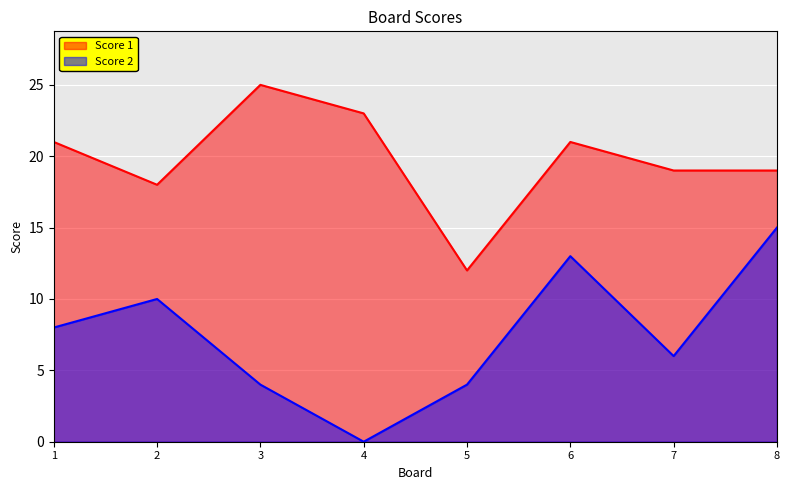

Reading right to left, extract all data points from this chart.

Score 1: 8=19	7=19	6=21	5=12	4=23	3=25	2=18	1=21
Score 2: 8=15	7=6	6=13	5=4	4=0	3=4	2=10	1=8